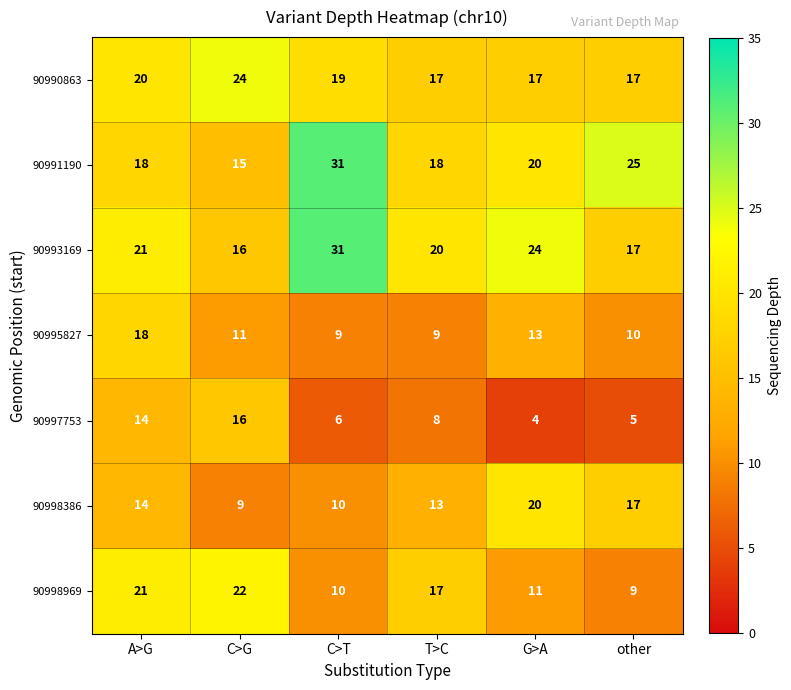

List the labels in order of 90998386 value, smallest first.

C>G, C>T, T>C, A>G, other, G>A